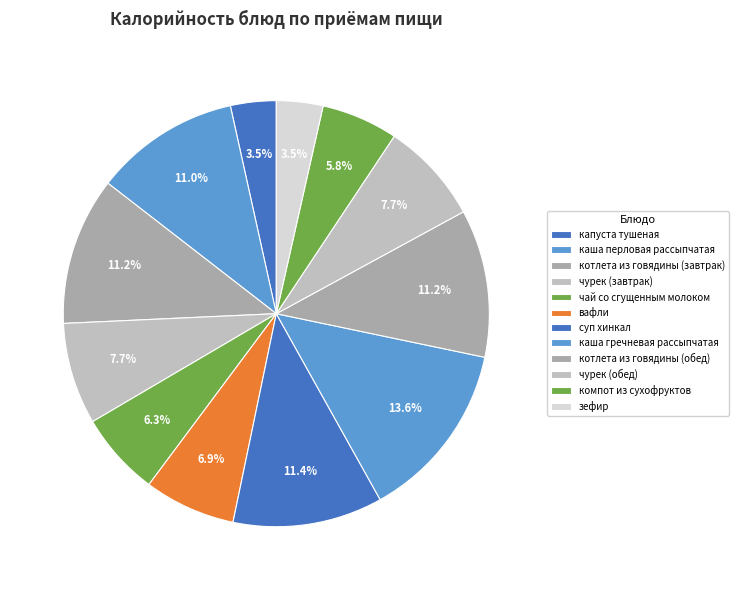

To the nearest percent, what is the combined percentage of суп хинкал and зефир?

15%